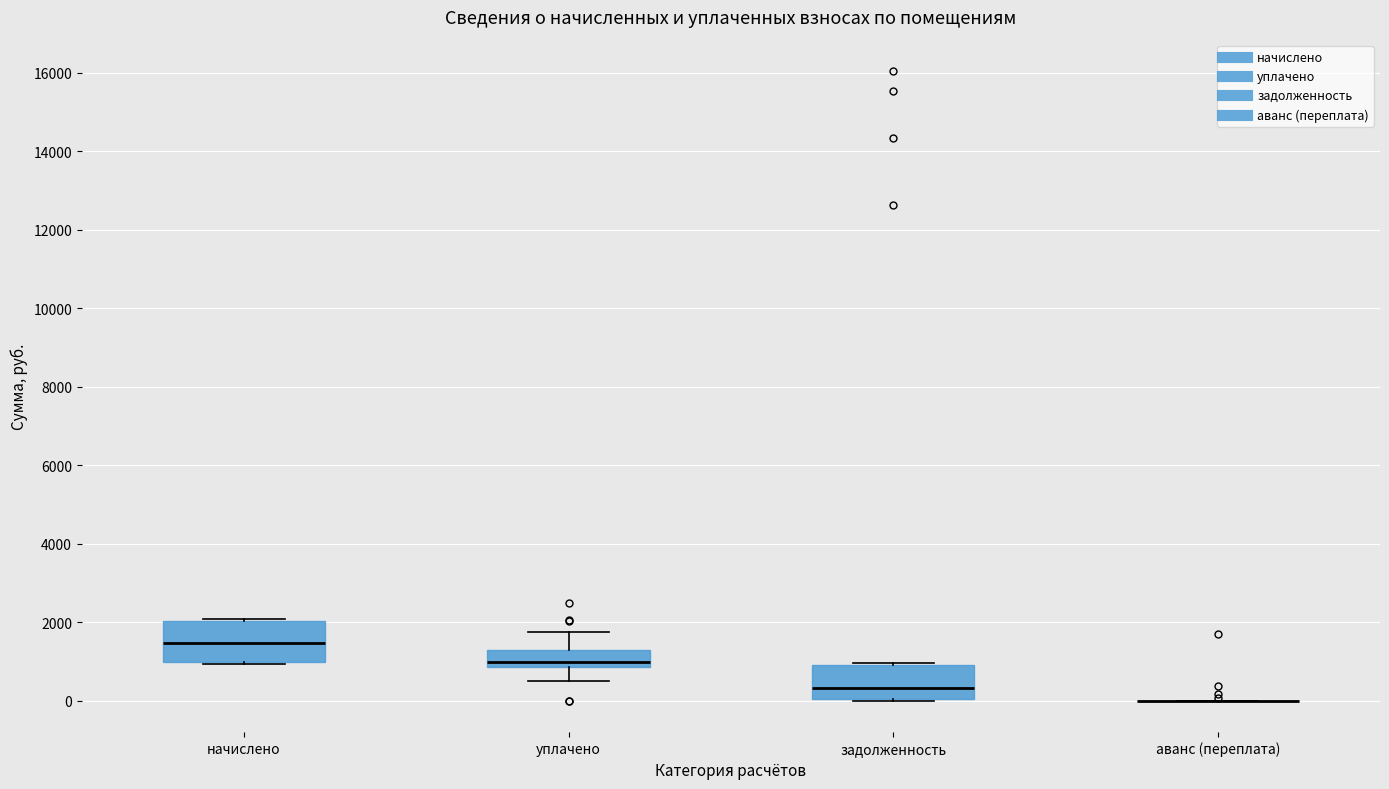

Reading left to right, read every box against the y-axis: the position of its median line, the range the box covers, and the ends of its whiskers. The values are not printed on the chart, so give them approximately, as read against the axis.

начислено: median 1400, box 1000 to 2000, whiskers 1000 to 2000
уплачено: median 1000, box 800 to 1200, whiskers 400 to 1800
задолженность: median 400, box 0 to 800, whiskers 0 to 1000
аванс (переплата): box collapsed to a line at 0, whiskers 0 to 0